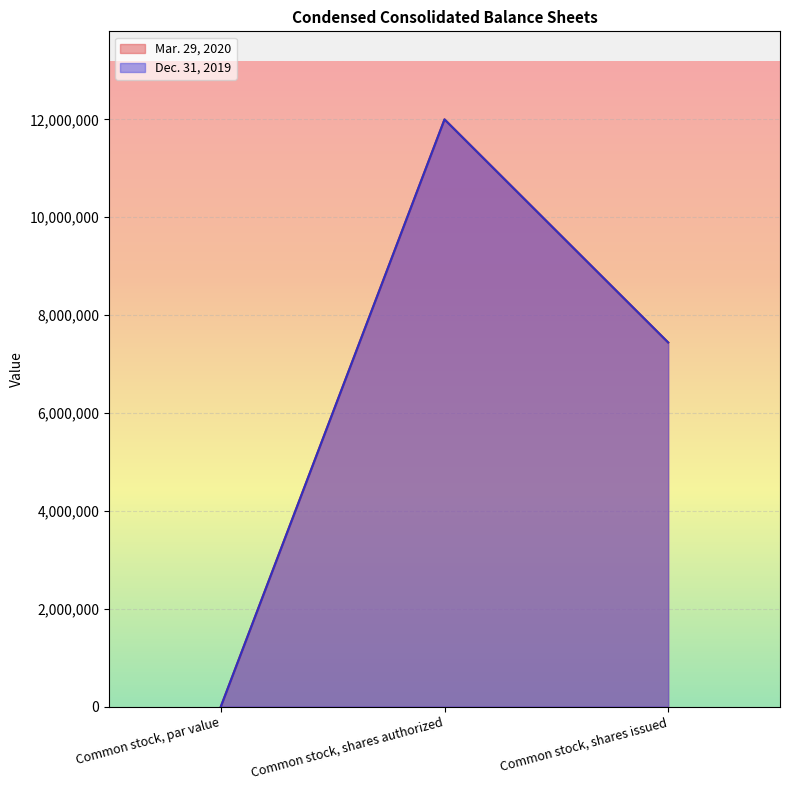

What is the label of the 3rd point from the left?

Common stock, shares issued